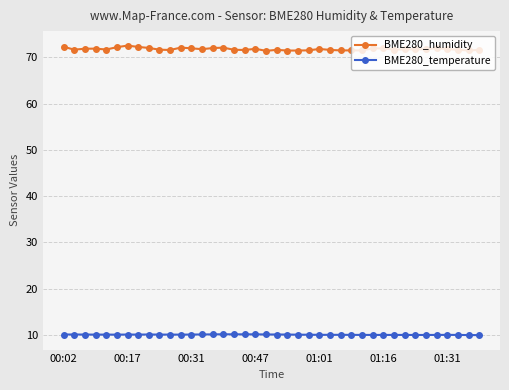

What is the maximum value for BME280_humidity?

72.6